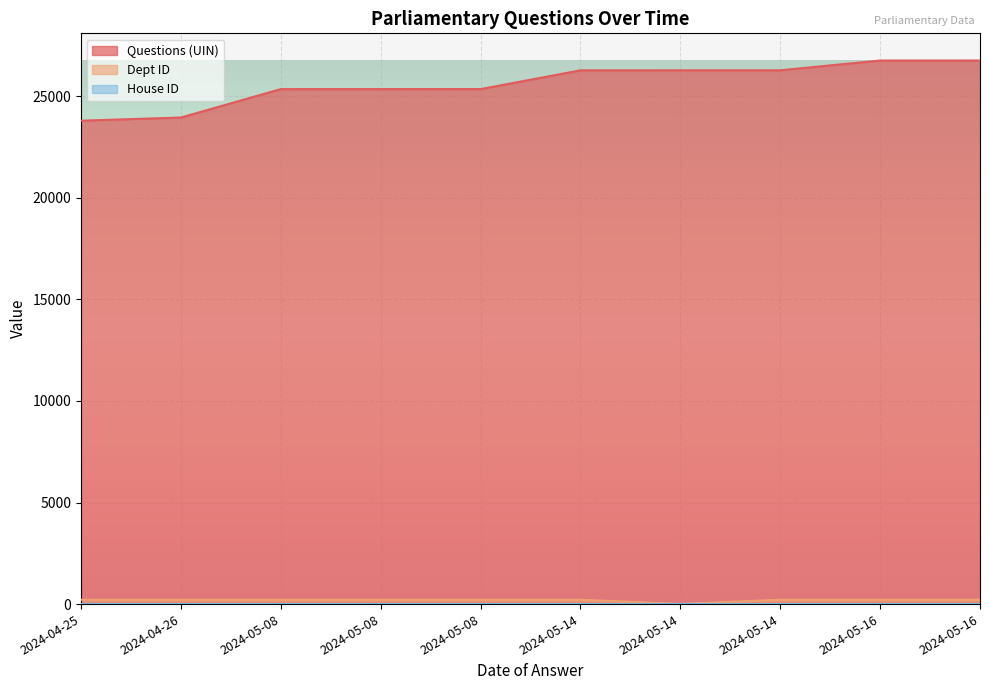

The Dept ID series shows 6 at 2024-05-14. True or false?

False